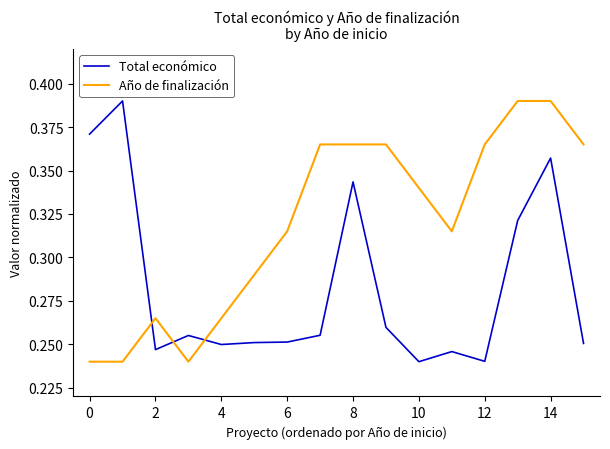

Rank the series by their average value, from highest to lowest.

Año de finalización, Total económico